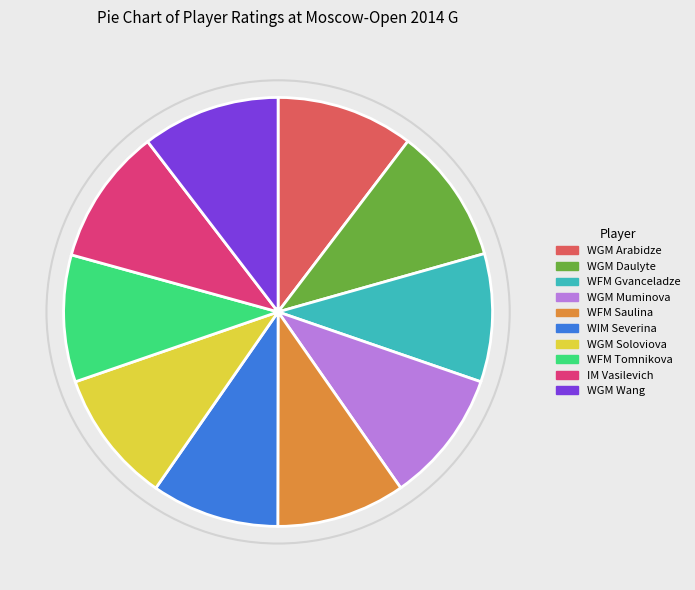

Which has a higher value, WIM Severina or WGM Arabidze?

WGM Arabidze